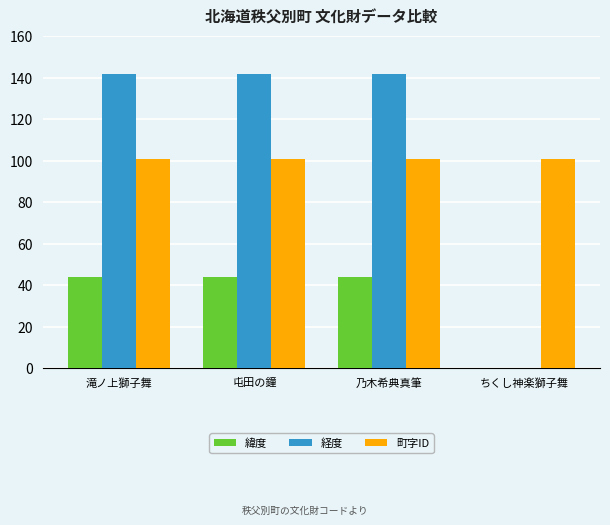

What is the difference between the 経度 values at 滝ノ上獅子舞 and ちくし神楽獅子舞?

142.0